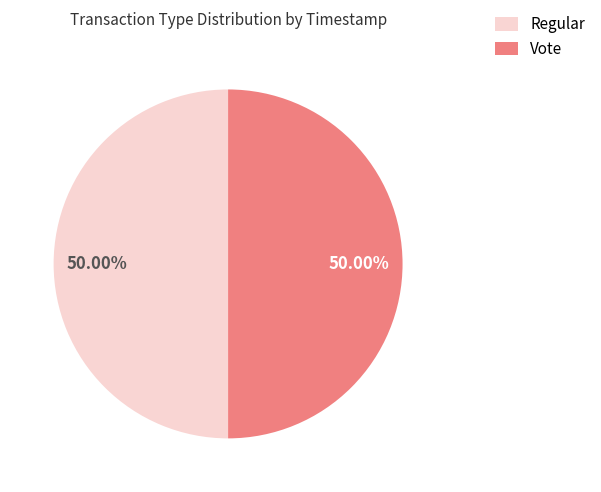

How many slices are in this pie chart?

2